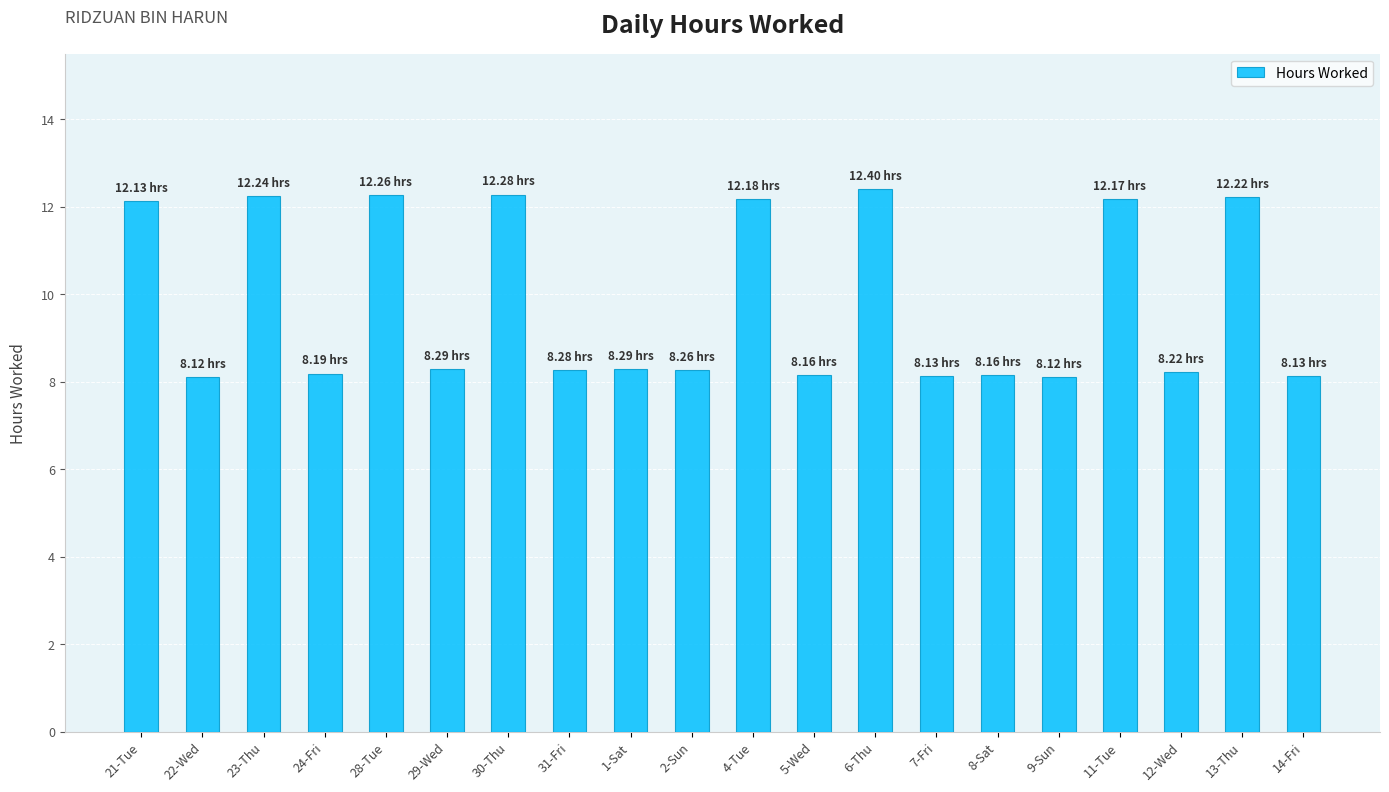

Are the bars grouped side by side (vs. stacked)?

No